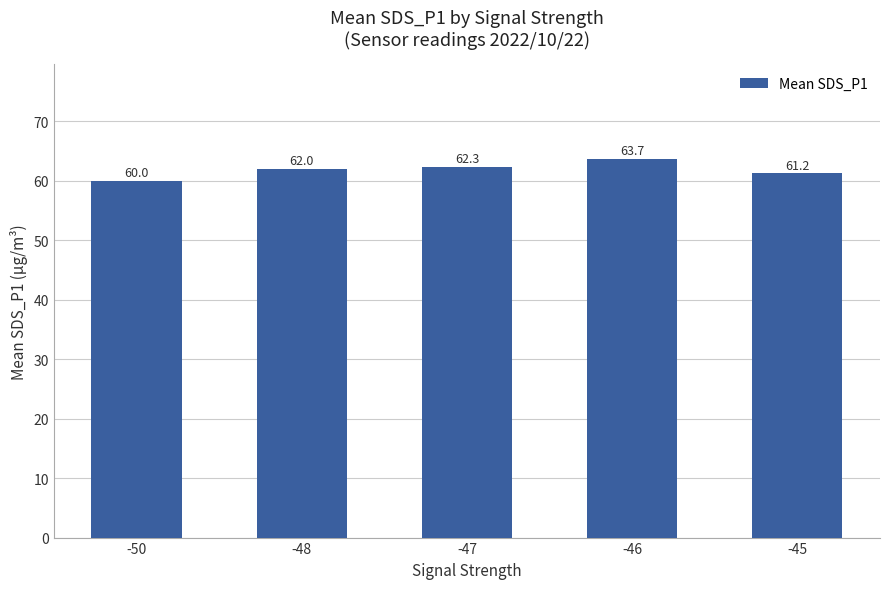

At which category does the chart reach its minimum across all series?

-50